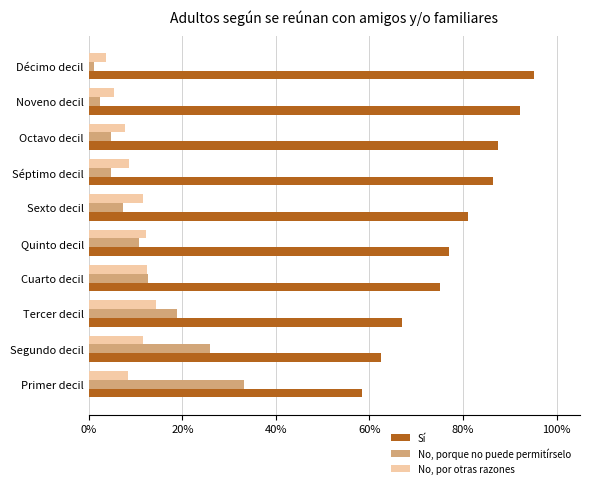

What is the average value of the No, porque no puede permitírselo series?

12.2